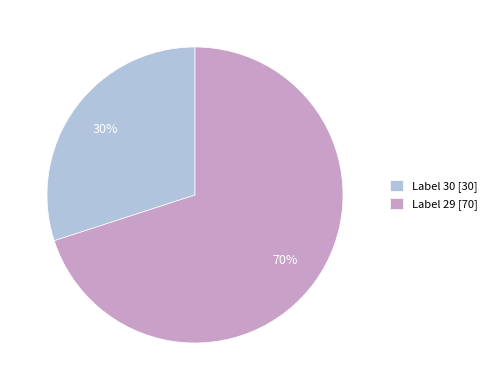

What is the smallest slice in the pie chart?

Label 30 [30]